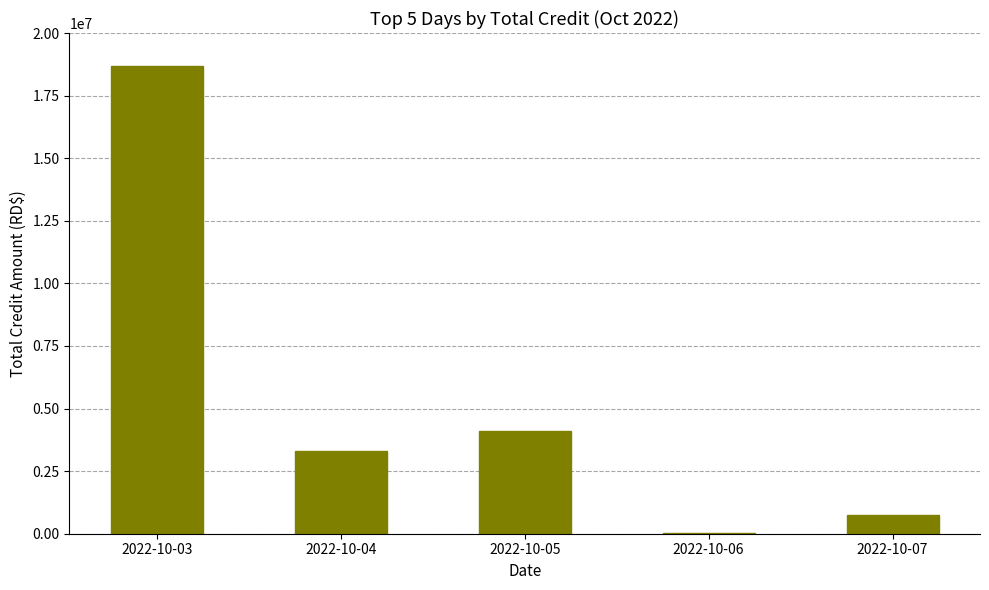

Approximately how many times larger is the value at 2022-10-07 compared to 2022-10-04?

0.2